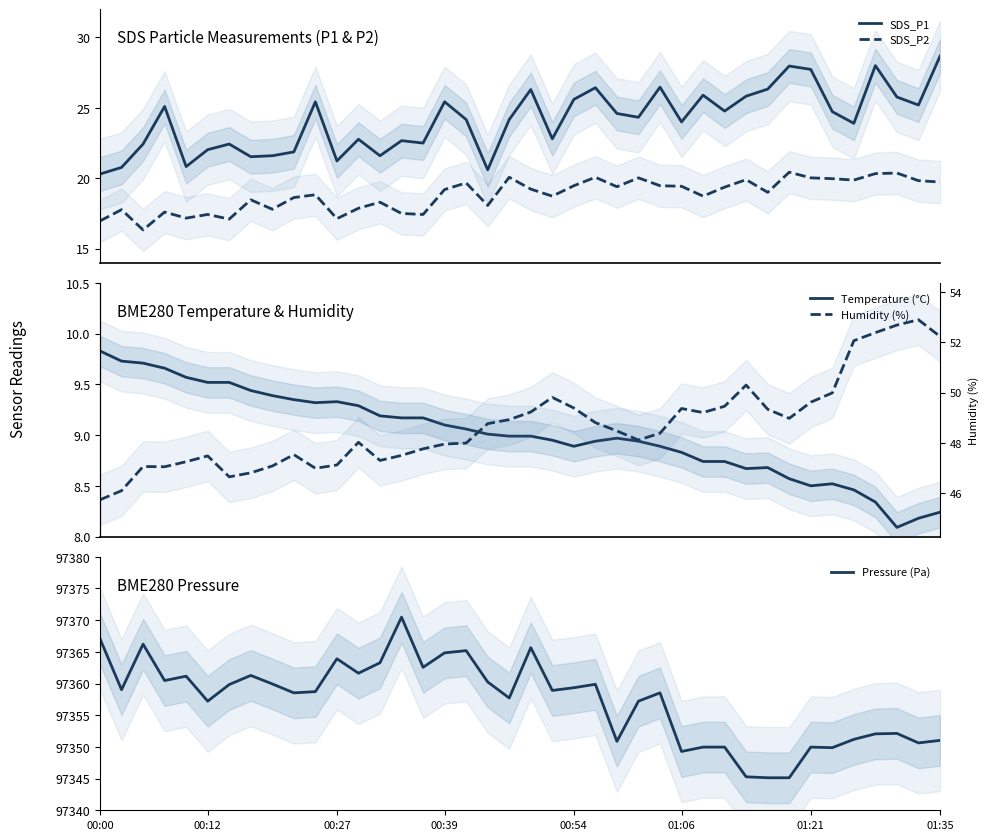

What is the average value of the Temperature (°C) series?

9.0